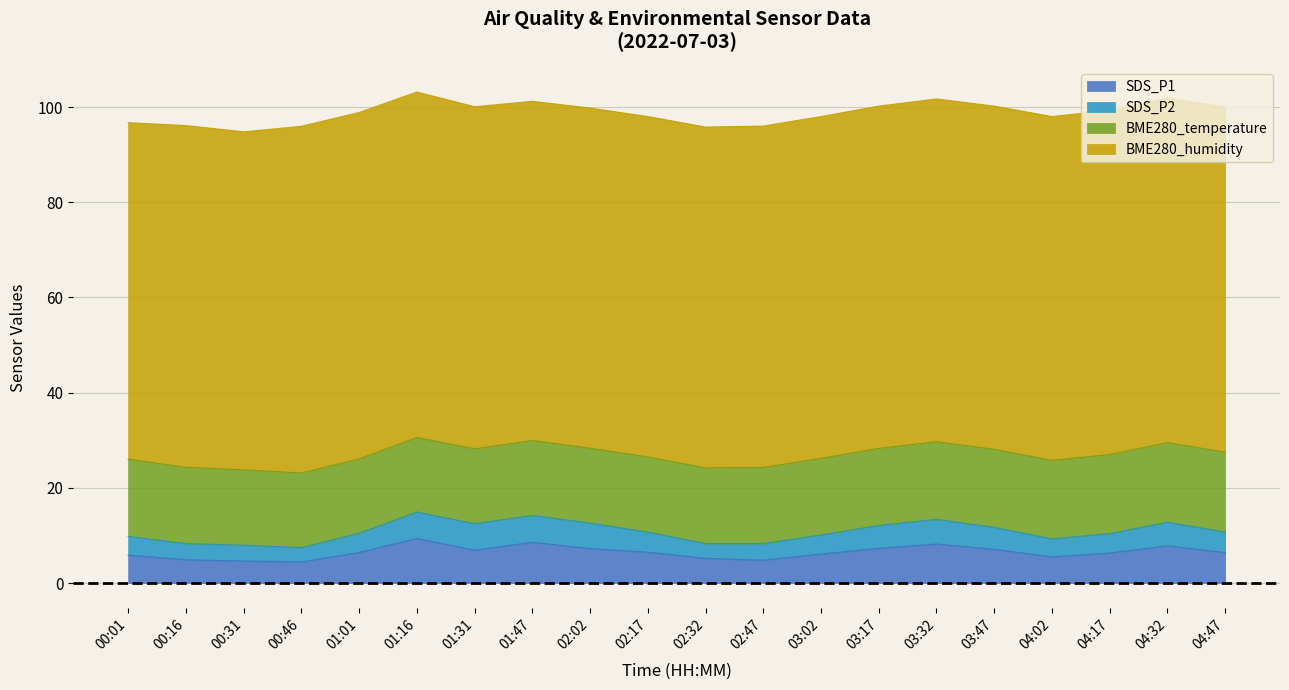

What is the minimum value shown in the chart?

3.0